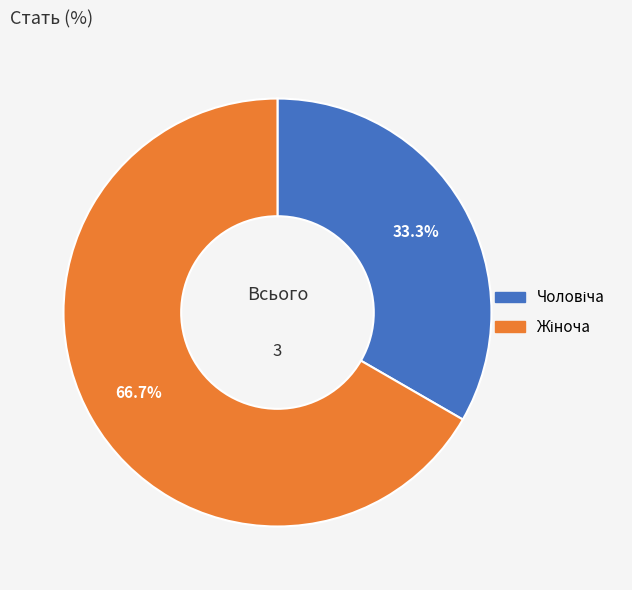

Is there a majority slice in this chart?

Yes